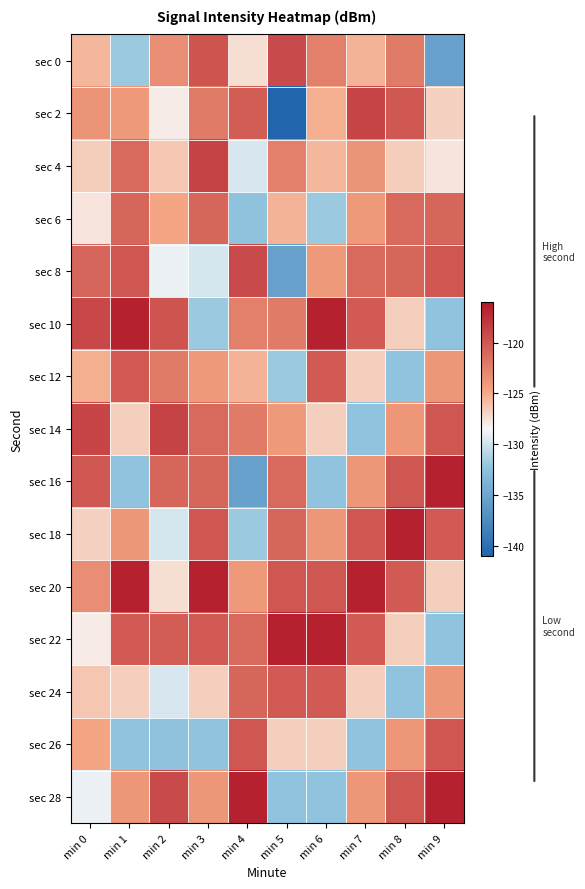

Reading right to left, transcribe all the data shown in this chart.

sec 0: min 9=-135.5	min 8=-122.2	min 7=-125.4	min 6=-122.5	min 5=-119.2	min 4=-127.4	min 3=-119.7	min 2=-123.3	min 1=-131.9	min 0=-125.6
sec 2: min 9=-126.8	min 8=-120.1	min 7=-118.9	min 6=-125.2	min 5=-141.3	min 4=-120.3	min 3=-122.2	min 2=-127.9	min 1=-124.1	min 0=-123.8
sec 4: min 9=-127.6	min 8=-126.6	min 7=-123.8	min 6=-125.6	min 5=-122.5	min 4=-129.6	min 3=-118.7	min 2=-126.3	min 1=-121.1	min 0=-126.6
sec 6: min 9=-120.8	min 8=-121.1	min 7=-124.1	min 6=-131.9	min 5=-125.4	min 4=-132.5	min 3=-120.8	min 2=-124.8	min 1=-120.8	min 0=-127.6
sec 8: min 9=-119.9	min 8=-120.8	min 7=-121.1	min 6=-124.1	min 5=-135.5	min 4=-119.2	min 3=-129.8	min 2=-128.9	min 1=-119.9	min 0=-120.9
sec 10: min 9=-132.4	min 8=-126.7	min 7=-120.2	min 6=-116.6	min 5=-122.2	min 4=-122.5	min 3=-131.9	min 2=-119.7	min 1=-116.6	min 0=-119.0
sec 12: min 9=-123.9	min 8=-132.4	min 7=-126.7	min 6=-120.2	min 5=-131.9	min 4=-125.4	min 3=-124.1	min 2=-122.2	min 1=-120.2	min 0=-125.2
sec 14: min 9=-119.9	min 8=-123.9	min 7=-132.4	min 6=-126.7	min 5=-124.1	min 4=-122.2	min 3=-121.1	min 2=-118.7	min 1=-126.7	min 0=-118.9
sec 16: min 9=-116.6	min 8=-119.9	min 7=-123.9	min 6=-132.4	min 5=-121.1	min 4=-135.5	min 3=-120.8	min 2=-120.8	min 1=-132.4	min 0=-120.1
sec 18: min 9=-120.2	min 8=-116.6	min 7=-119.9	min 6=-123.9	min 5=-120.8	min 4=-131.9	min 3=-119.9	min 2=-129.8	min 1=-123.9	min 0=-126.8
sec 20: min 9=-126.7	min 8=-120.2	min 7=-116.6	min 6=-119.9	min 5=-119.9	min 4=-124.1	min 3=-116.6	min 2=-127.4	min 1=-116.6	min 0=-123.3
sec 22: min 9=-132.4	min 8=-126.7	min 7=-120.2	min 6=-116.6	min 5=-116.6	min 4=-121.1	min 3=-120.2	min 2=-120.3	min 1=-120.2	min 0=-127.9
sec 24: min 9=-123.9	min 8=-132.4	min 7=-126.7	min 6=-120.2	min 5=-120.2	min 4=-120.8	min 3=-126.7	min 2=-129.6	min 1=-126.7	min 0=-126.3
sec 26: min 9=-119.9	min 8=-123.9	min 7=-132.4	min 6=-126.7	min 5=-126.7	min 4=-119.9	min 3=-132.4	min 2=-132.5	min 1=-132.4	min 0=-124.8
sec 28: min 9=-116.6	min 8=-119.9	min 7=-123.9	min 6=-132.4	min 5=-132.4	min 4=-116.6	min 3=-123.9	min 2=-119.2	min 1=-123.9	min 0=-128.9